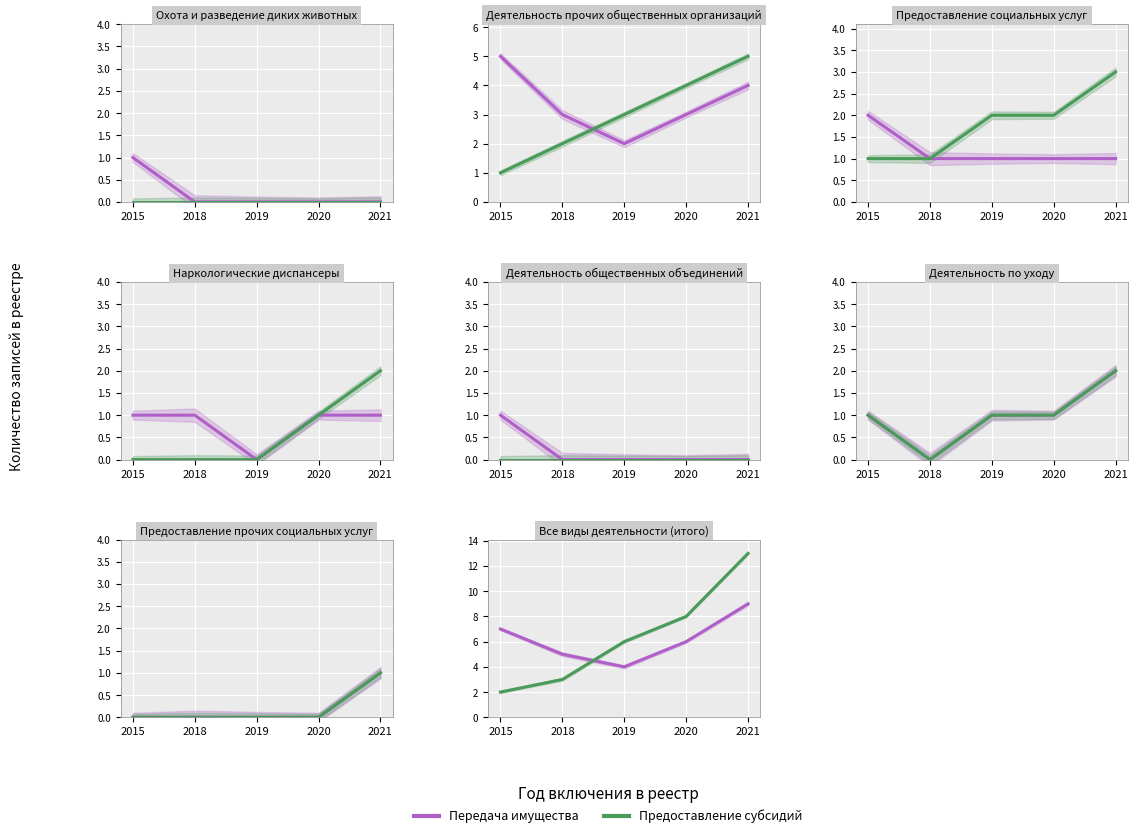

What is the minimum value for Передача имущества?

4